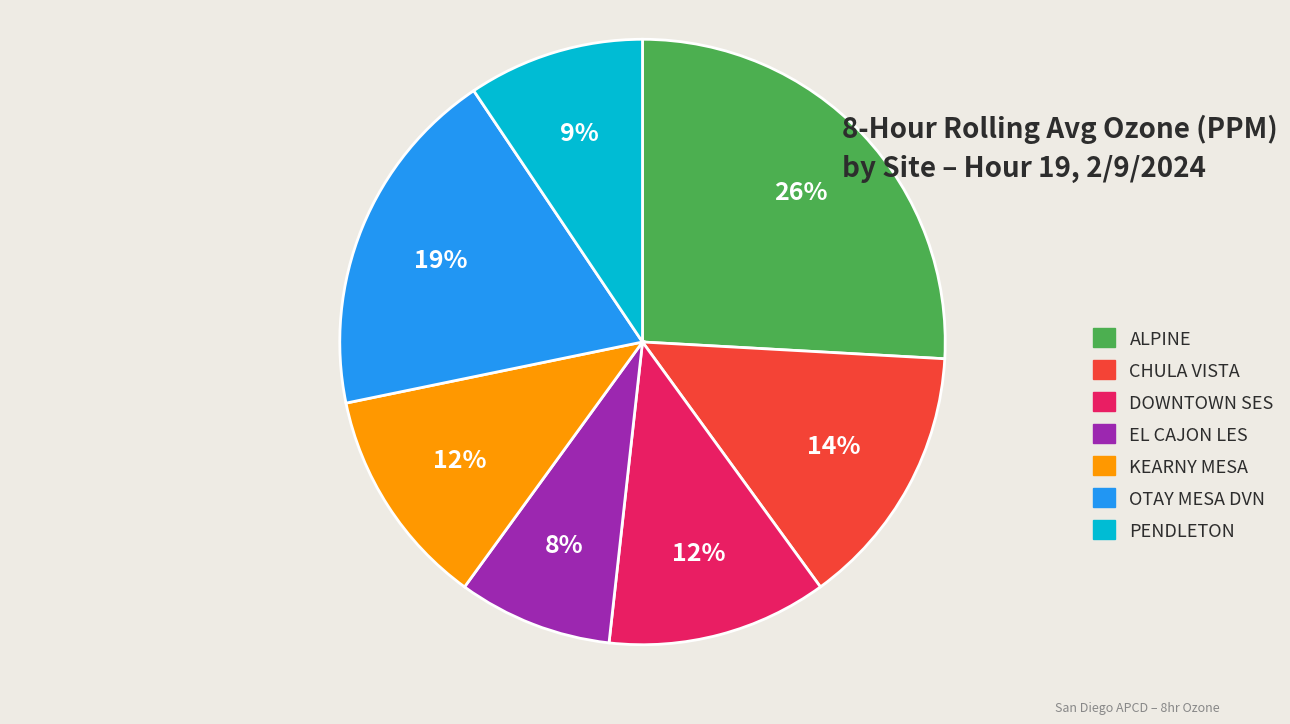

True or false: KEARNY MESA accounts for 12% of the total.

True